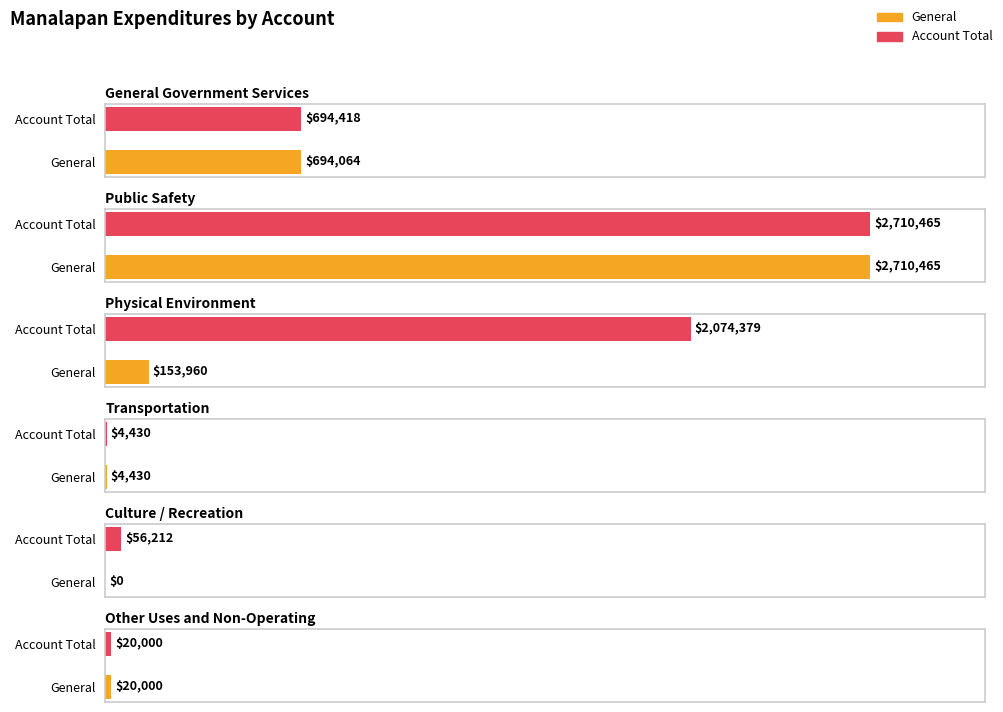

What position from the right is Culture / Recreation?

2